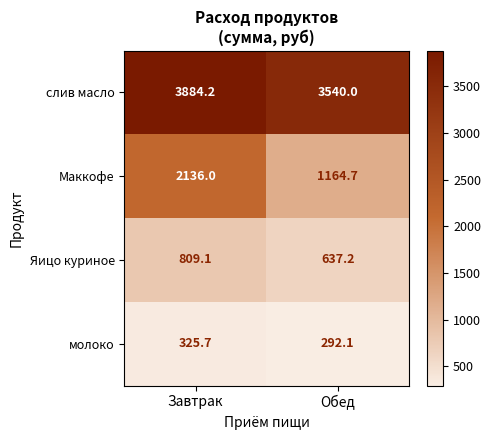

Between Завтрак and Обед, which series saw the biggest shift?

Маккофе